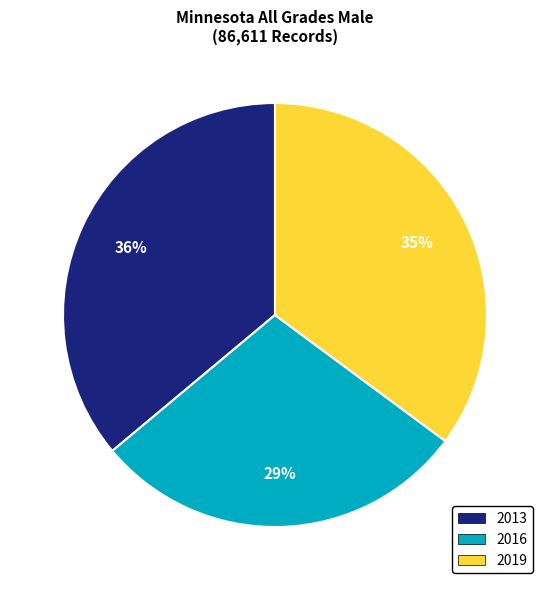

Does any single category account for the majority?

No